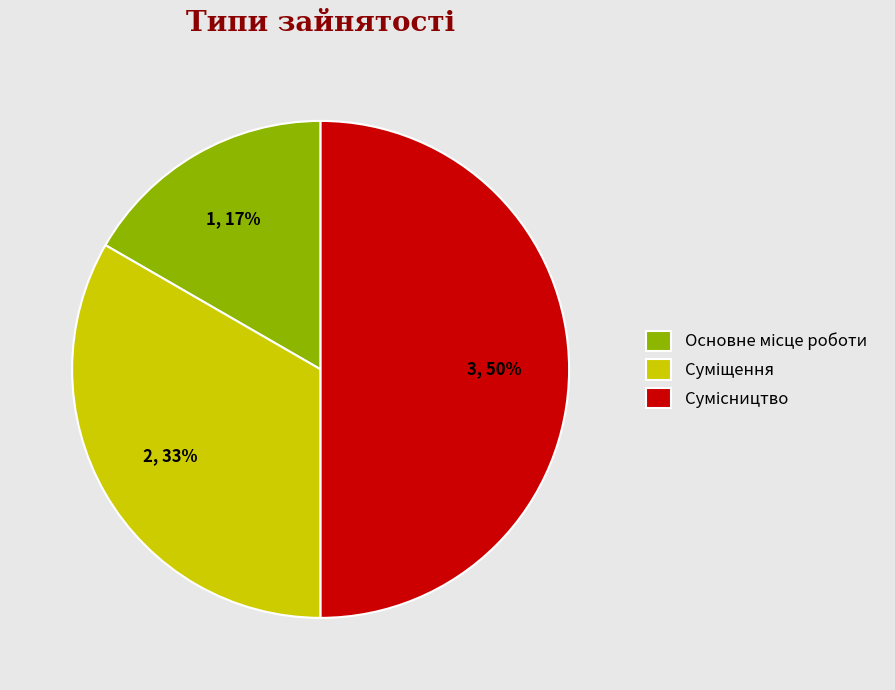

To the nearest percent, what is the difference between the largest and smallest slice percentages?

33%